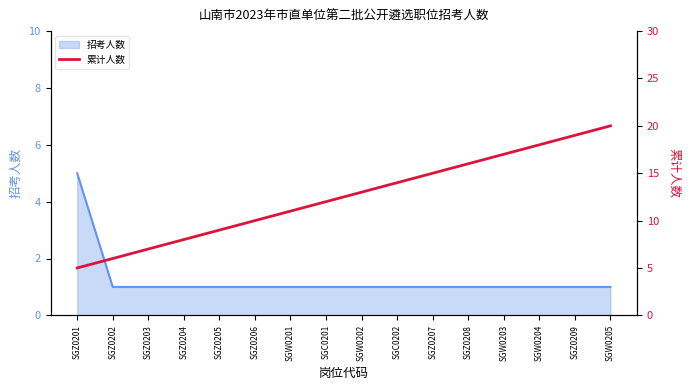

What is the average value?

12